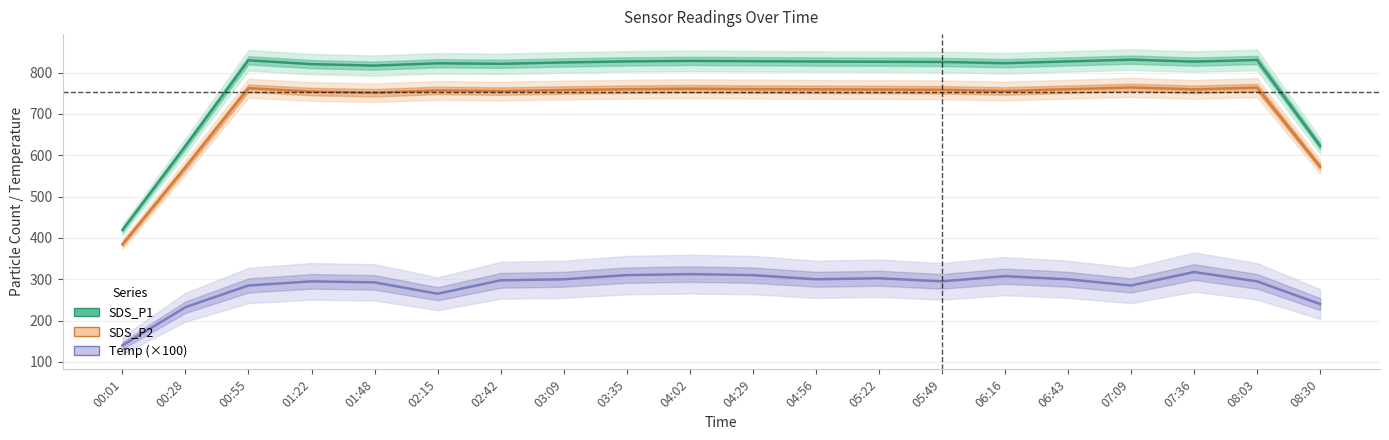

True or false: SDS_P1 and SDS_P2 intersect in this chart.

False